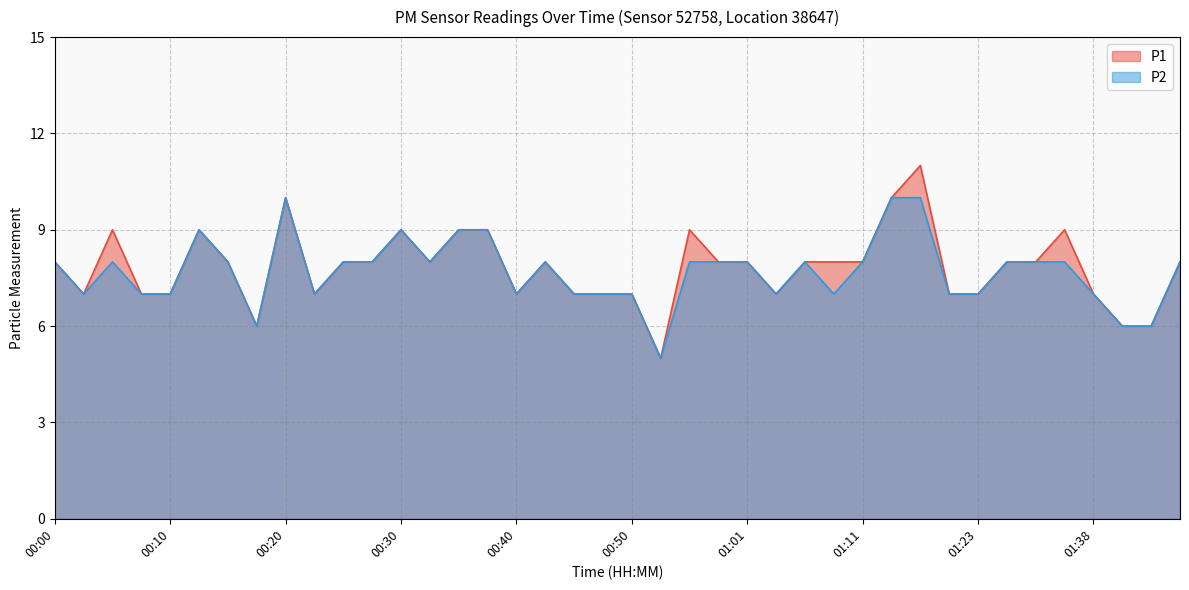

How many P2 values are between 7 and 8?

29